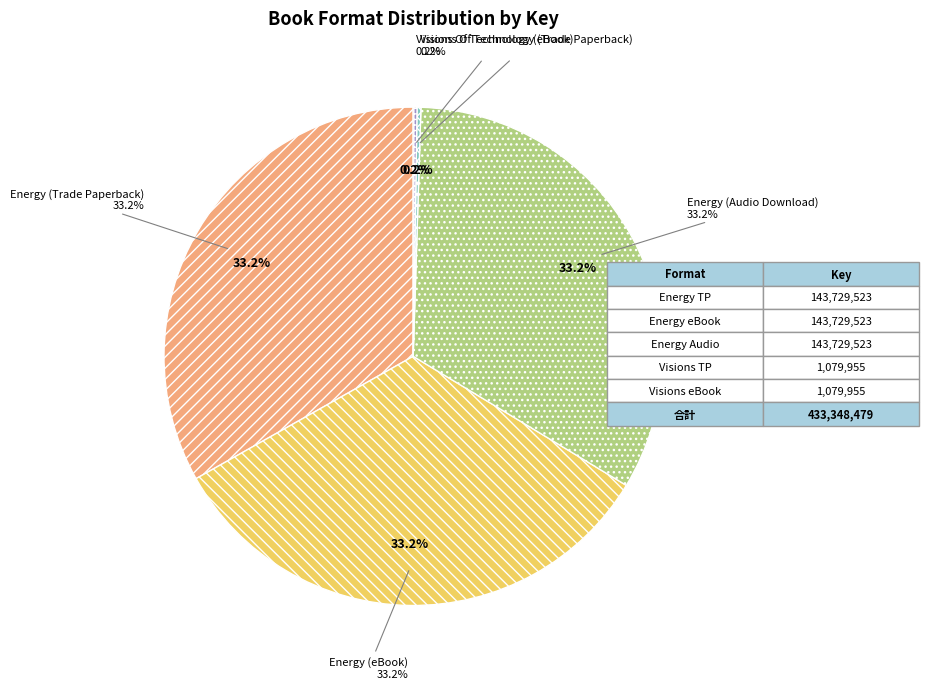

Rank the categories by value from lowest to highest.

Visions Of Technology (Trade Paperback), Visions Of Technology (eBook), Energy (Trade Paperback), Energy (eBook), Energy (Audio Download)